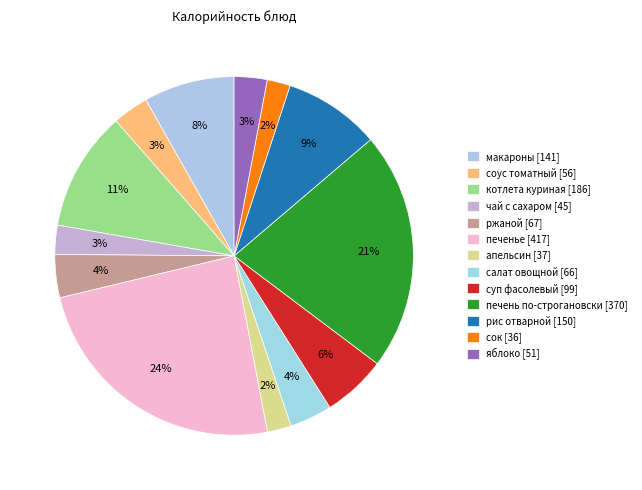

To the nearest percent, what is the difference between the largest and smallest slice percentages?

22%